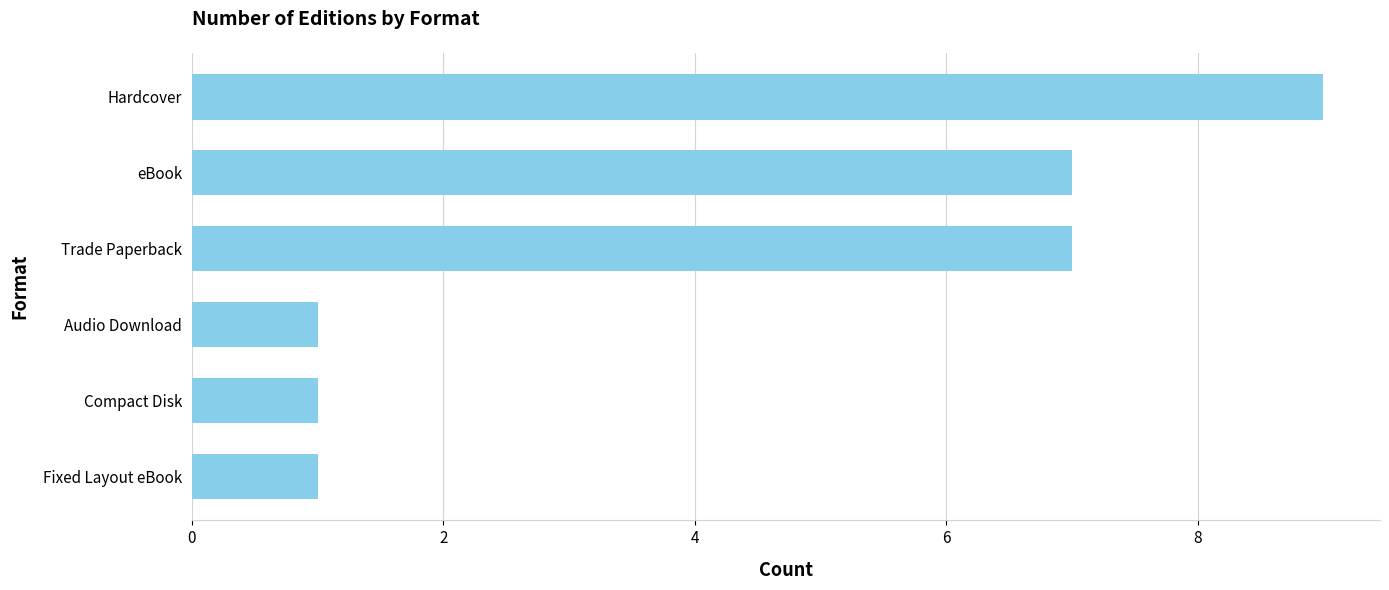

The value at eBook is 4. True or false?

False